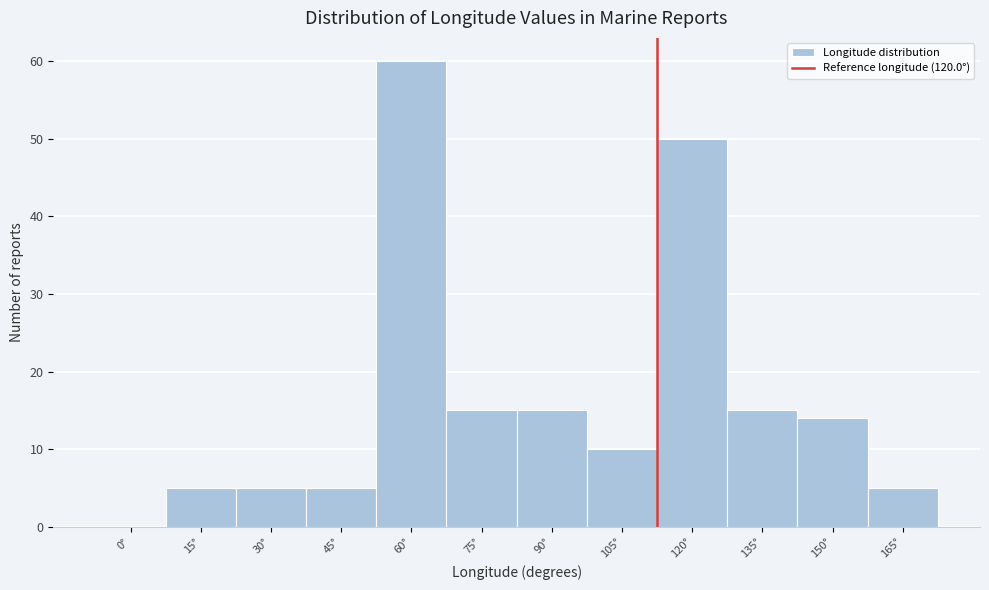

Reading right to left, list all the values displayed in this chart.

165°=5	150°=14	135°=15	120°=50	105°=10	90°=15	75°=15	60°=60	45°=5	30°=5	15°=5	0°=0